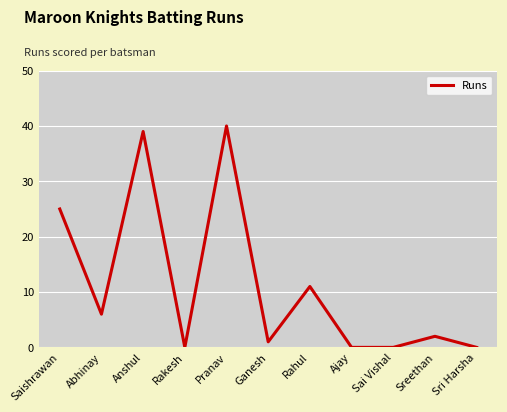

What position from the right is Rahul?

5